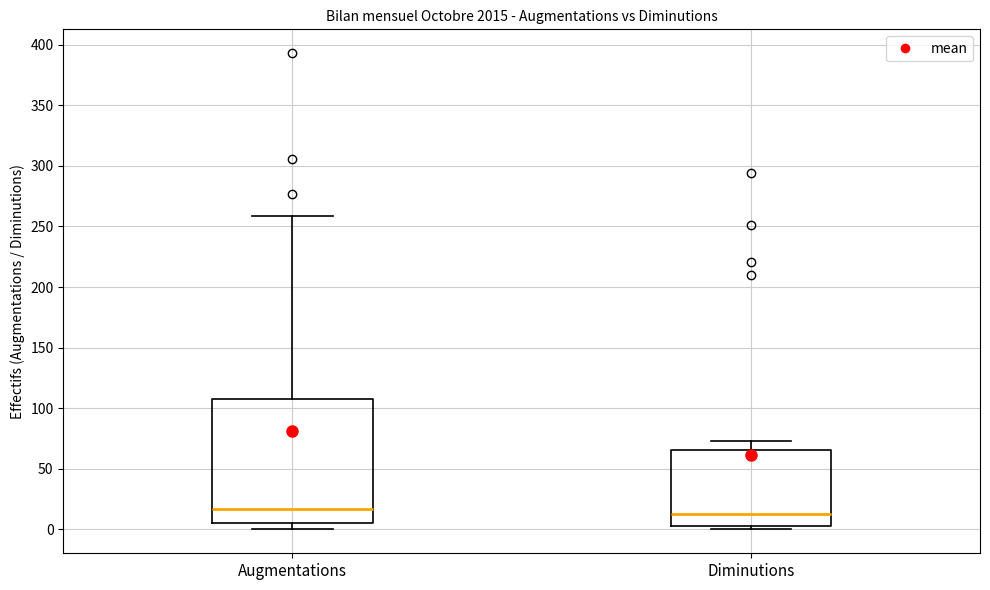

Reading left to right, transcribe this box plot: for each box, give where its median line is, the range the box spans, and where its two whiskers end, as read against the y-axis. The values are not printed on the chart, so give them approximately, as read against the axis.

Augmentations: median 15, box 5 to 110, whiskers 0 to 260
Diminutions: median 15, box 5 to 65, whiskers 0 to 75